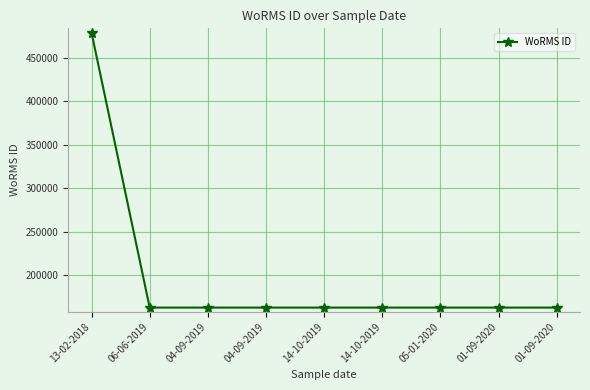

What is the sum of all values?

1780372